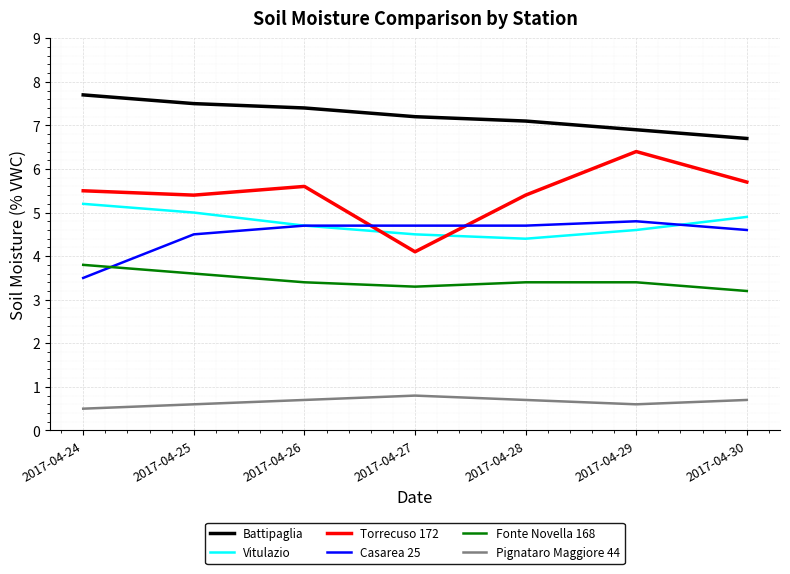

Between 2017-04-26 and 2017-04-27, which series saw the biggest shift?

Torrecuso 172